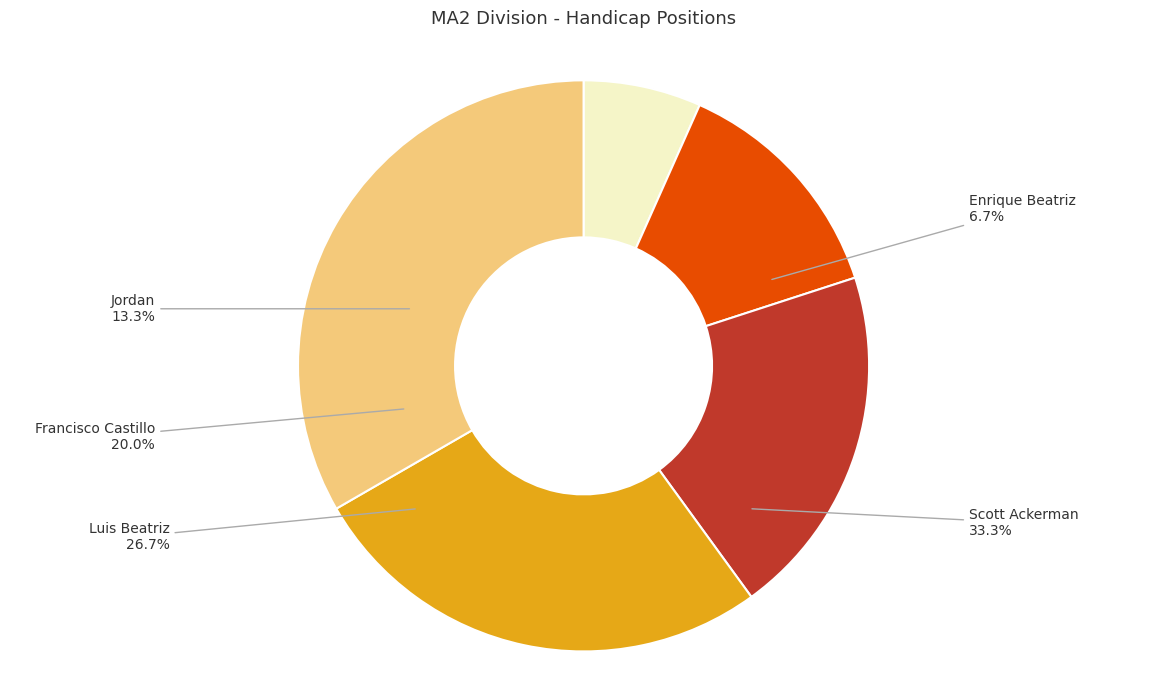

Is the sum of Luis Beatriz and Enrique Beatriz greater than half?

No